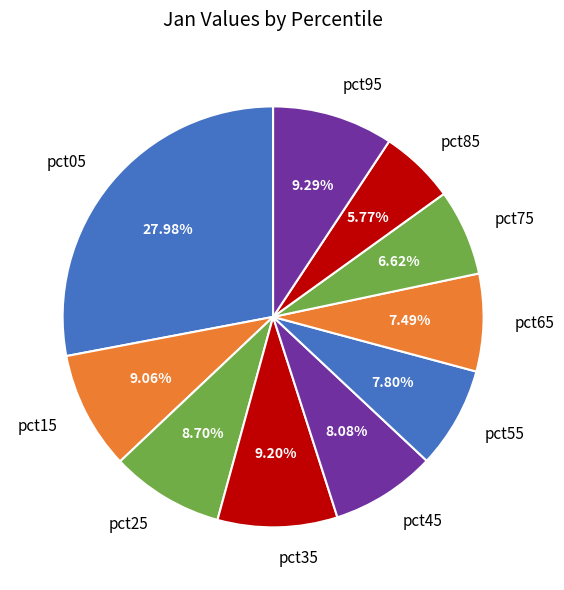

To the nearest percent, what portion does pct15 represent?

9%